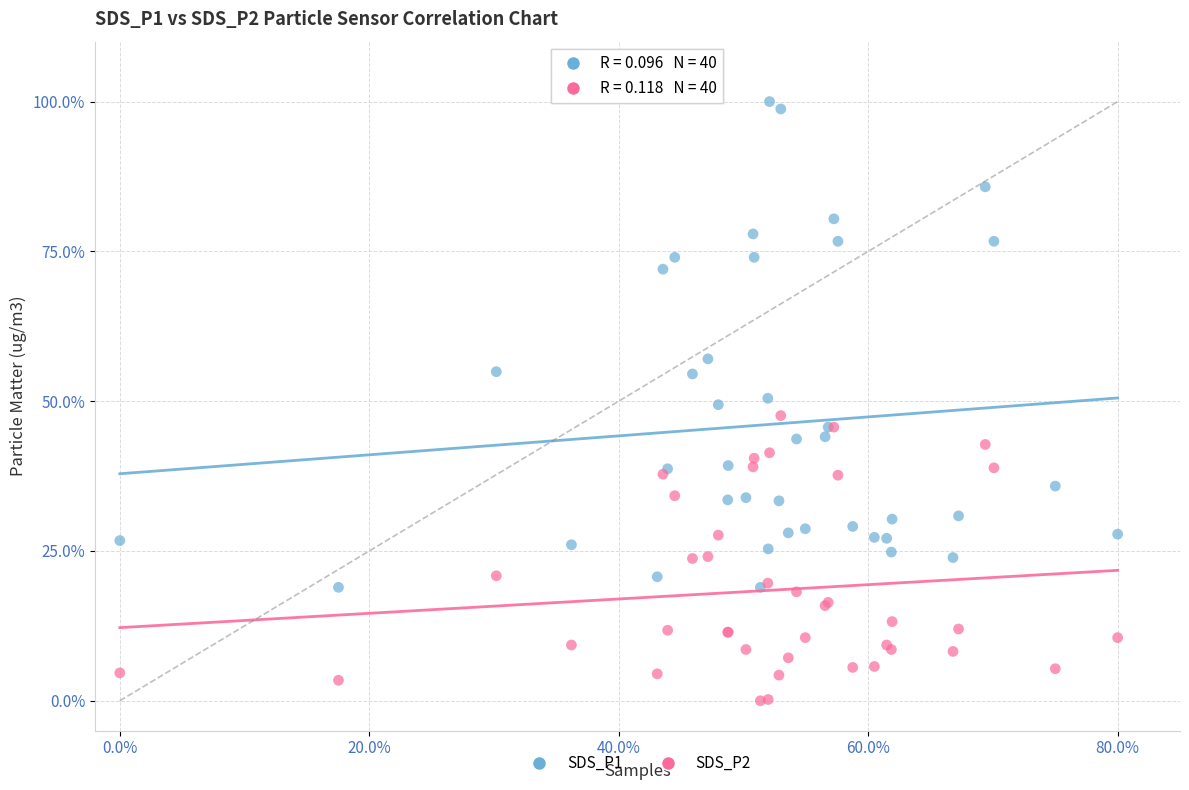

Which series has the widest spread of Y values?

SDS_P1